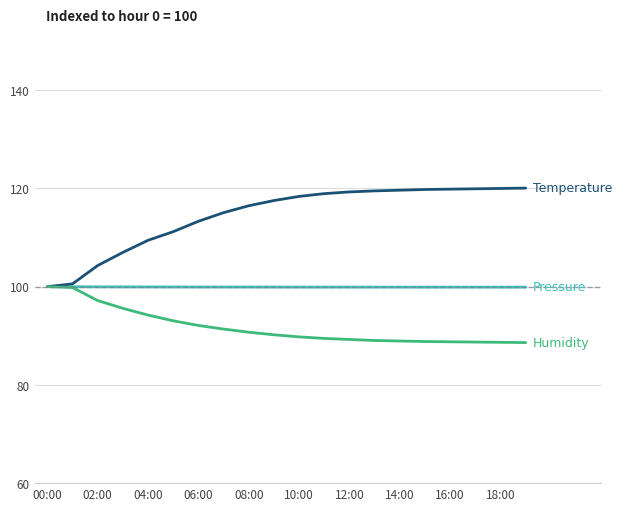

What is the maximum value shown in the chart?

120.1